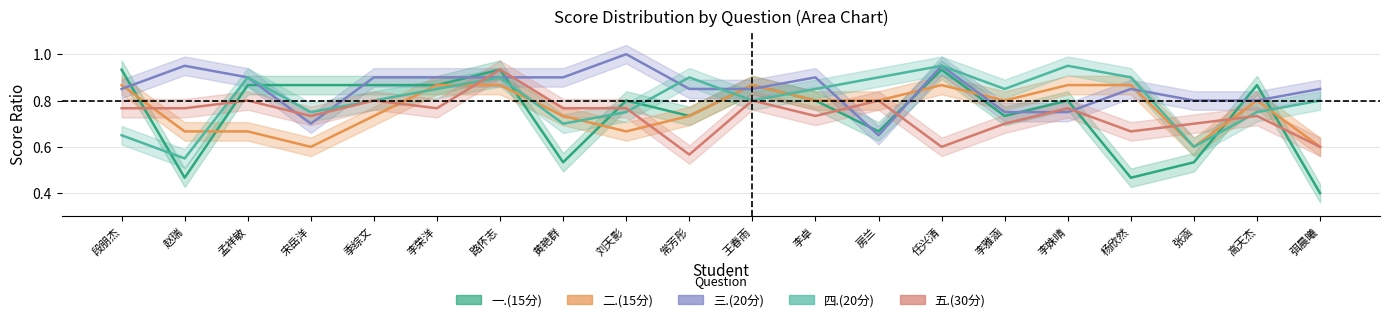

The value of 五.(30分) at 李卓 is 0.7. True or false?

True